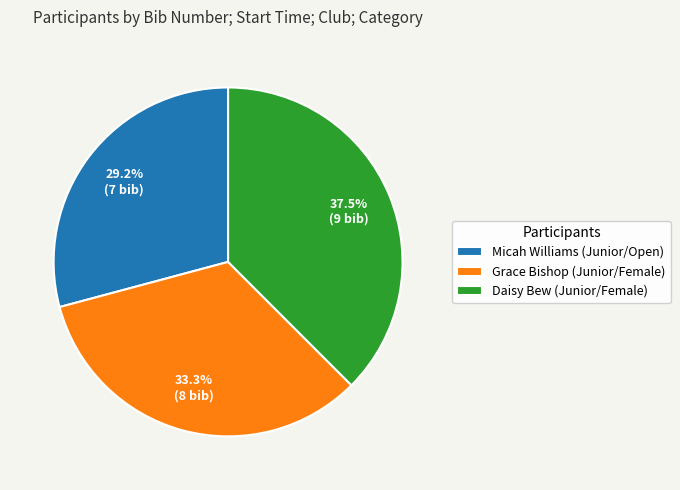

To the nearest percent, what portion does Micah Williams (Junior/Open) represent?

29%